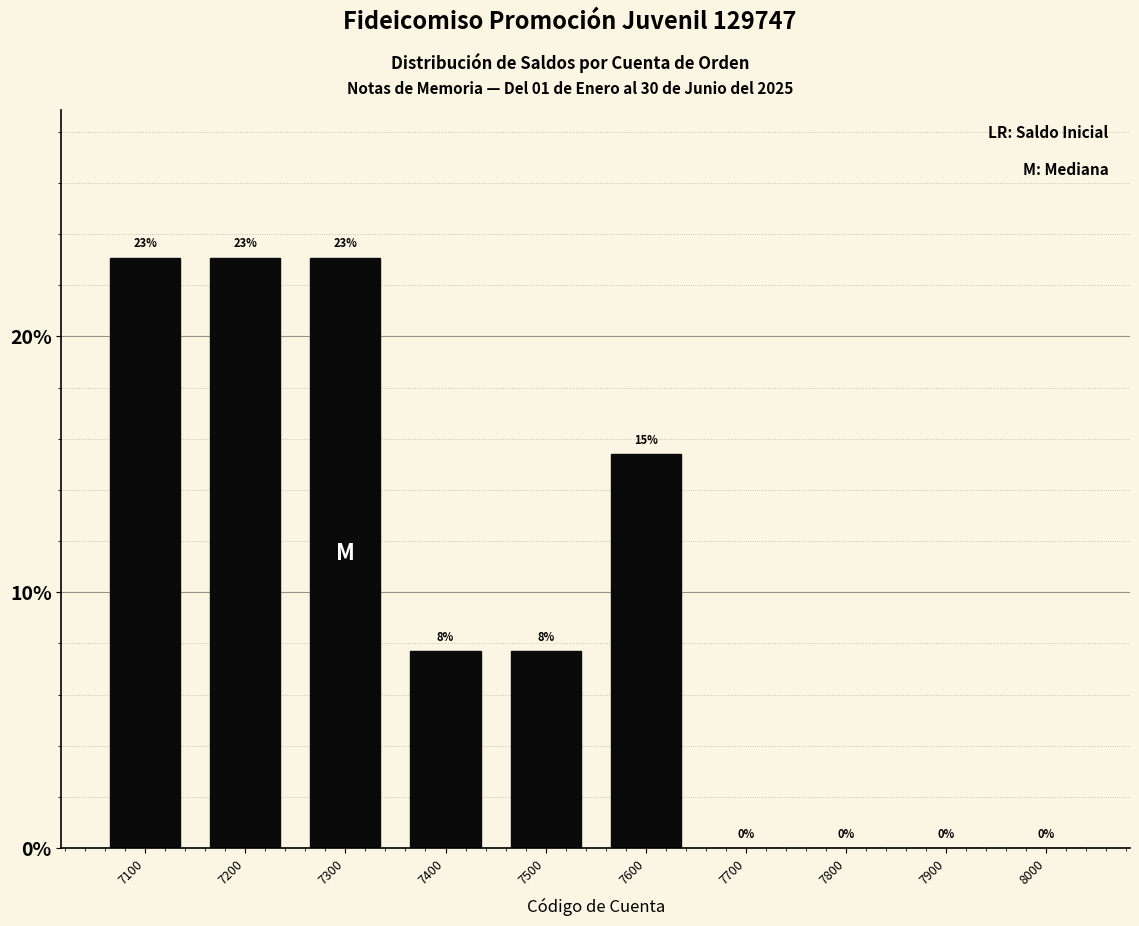

Which has a higher value, 7500 or 7100?

7100